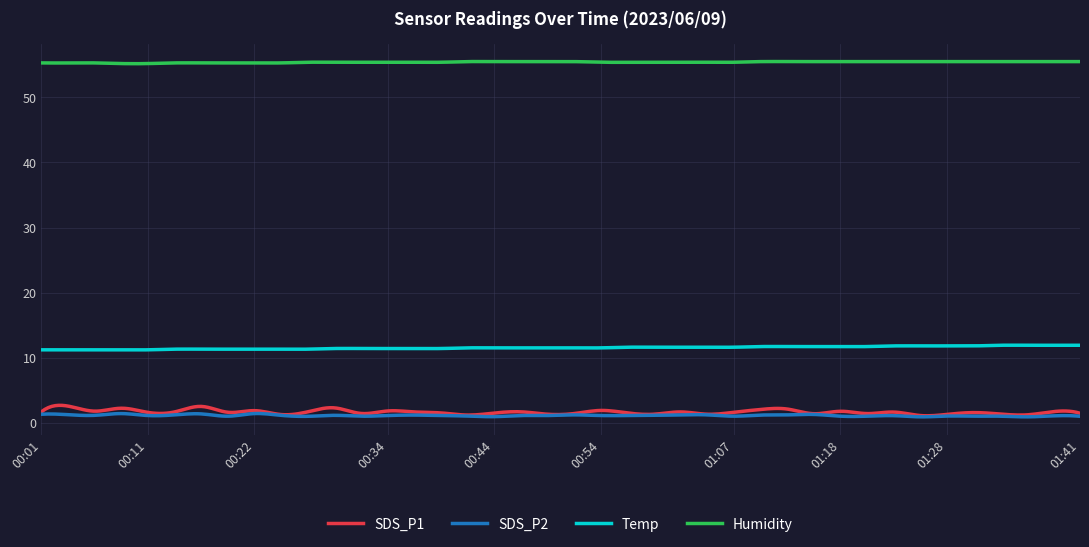

True or false: Humidity and SDS_P1 cross at least once.

False